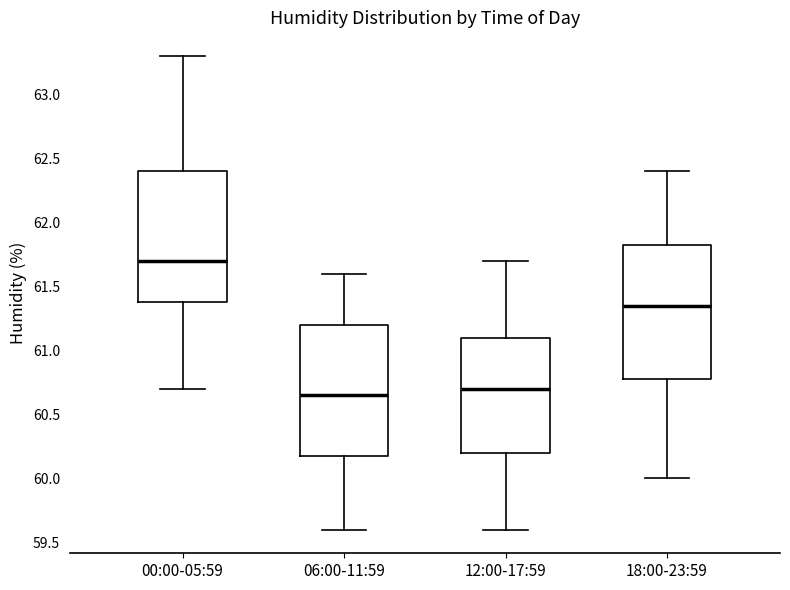

Reading left to right, read every box against the y-axis: the position of its median line, the range the box covers, and the ends of its whiskers. The values are not printed on the chart, so give them approximately, as read against the axis.

00:00-05:59: median 61.70, box 61.40 to 62.40, whiskers 60.70 to 63.30
06:00-11:59: median 60.65, box 60.20 to 61.20, whiskers 59.60 to 61.60
12:00-17:59: median 60.70, box 60.20 to 61.10, whiskers 59.60 to 61.70
18:00-23:59: median 61.35, box 60.80 to 61.85, whiskers 60.00 to 62.40